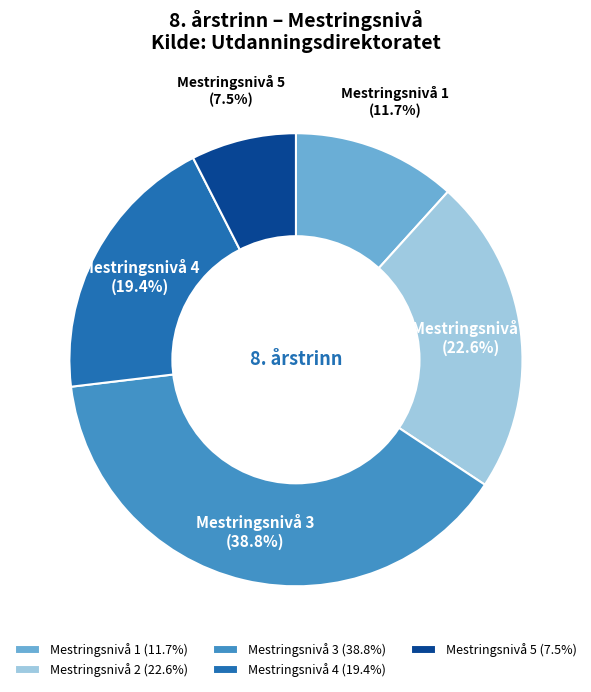

To the nearest percent, what is the difference between the Mestringsnivå 3 and Mestringsnivå 4 slice percentages?

19%